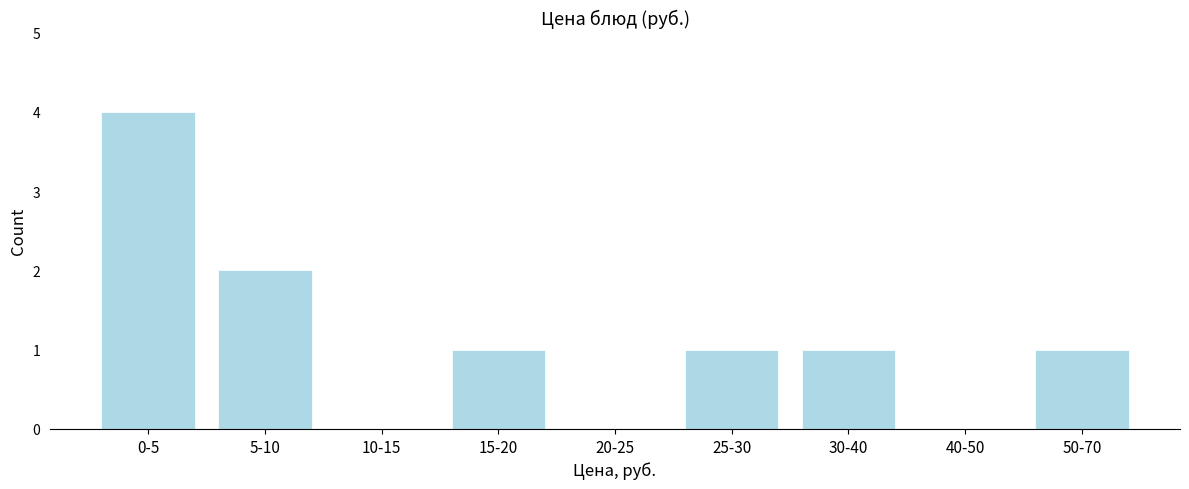

Reading left to right, transcribe all the data shown in this chart.

0-5=4	5-10=2	10-15=0	15-20=1	20-25=0	25-30=1	30-40=1	40-50=0	50-70=1